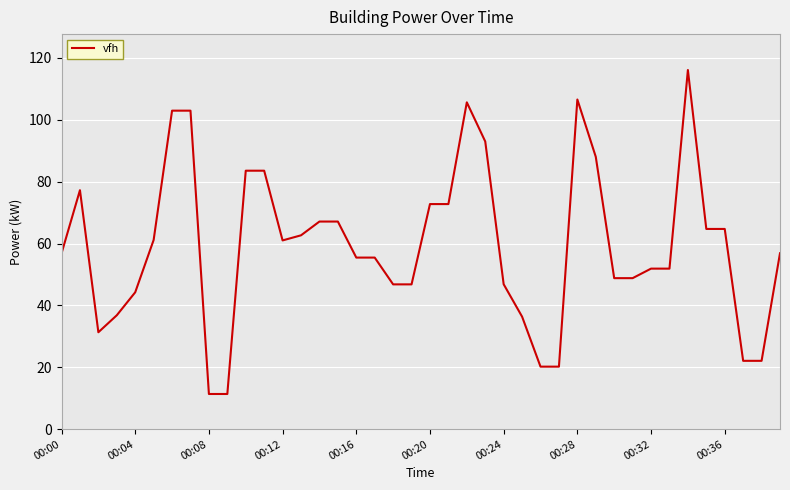

What is the minimum value shown in the chart?

11.4